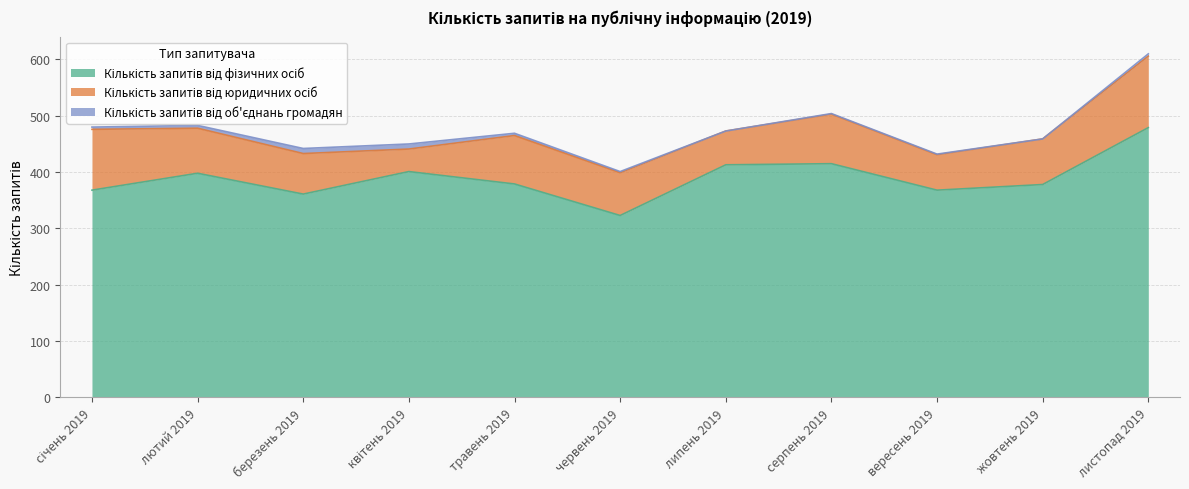

What is the lowest value of the Кількість запитів від фізичних осіб series?

323